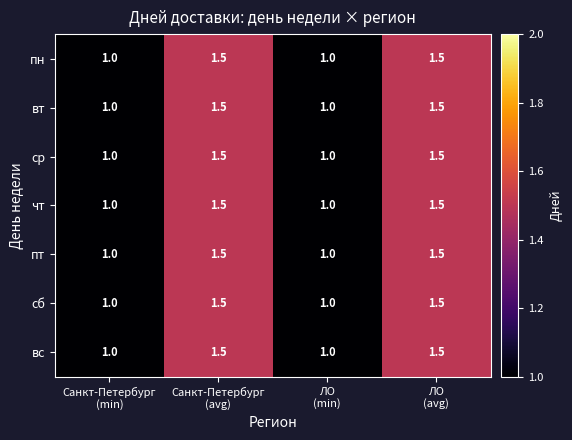

Count the ср values in the range 1 to 2.

4